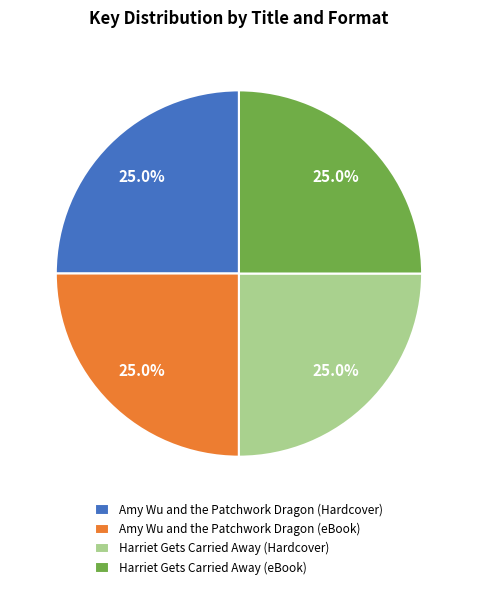

Does Amy Wu and the Patchwork Dragon (eBook) account for over 50% of the chart?

No